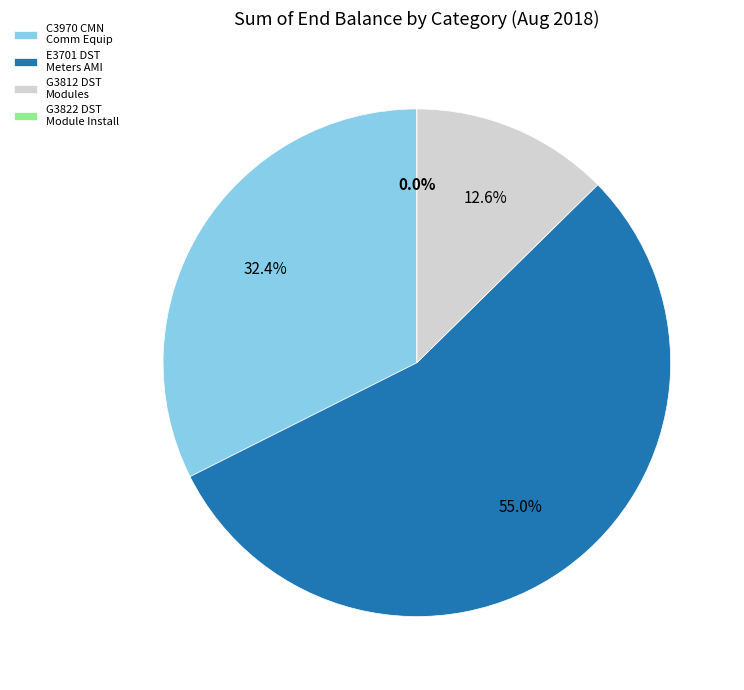

Which category has the biggest portion of the pie?

E3701 DST Meters AMI